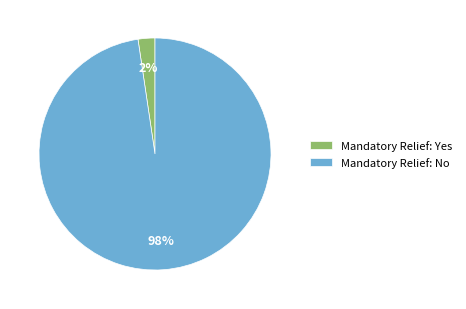

Between Mandatory Relief: No and Mandatory Relief: Yes, which is larger?

Mandatory Relief: No